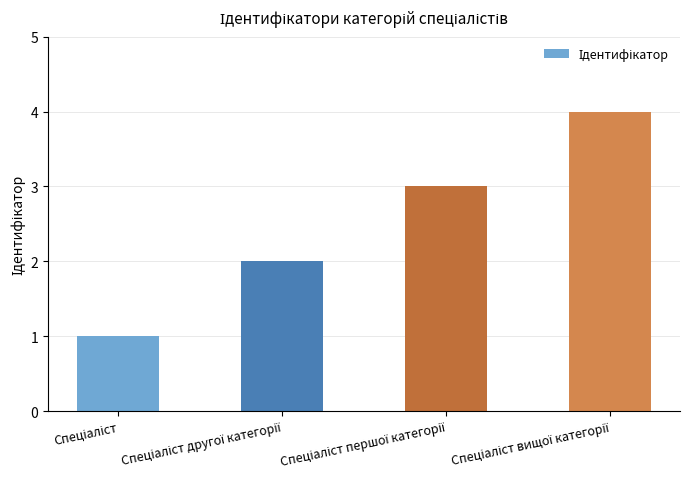

What is the sum of all values?

10